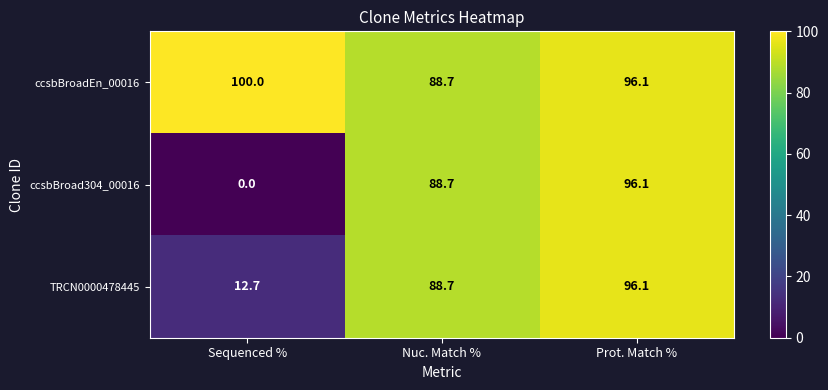

Which category has the highest value across all series?

Sequenced %